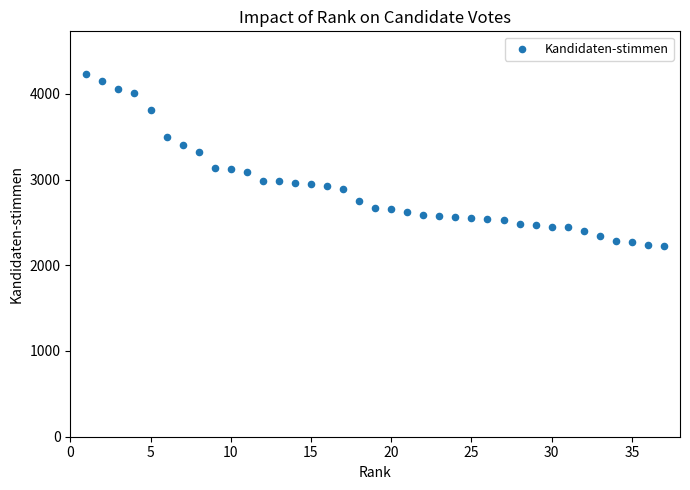

What is the range of X values (max minus min)?

36